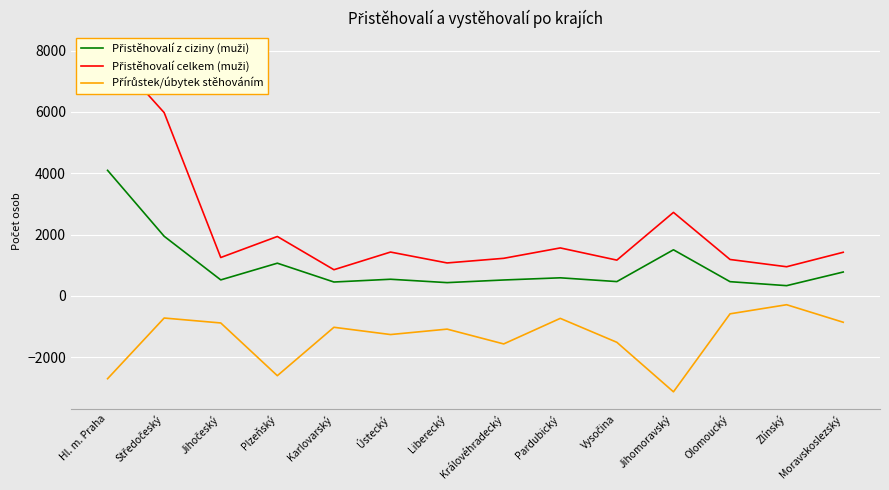

What is the difference between the second highest and minimum values in the Přistěhovalí z ciziny (muži) series?

1611